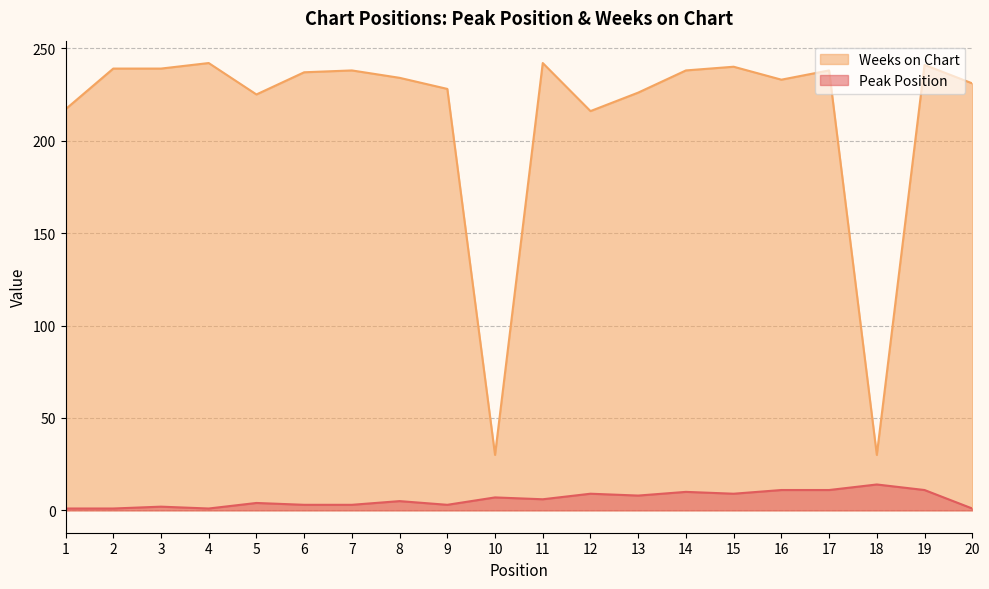

Read the Weeks on Chart value at 8, to the nearest 10.

230